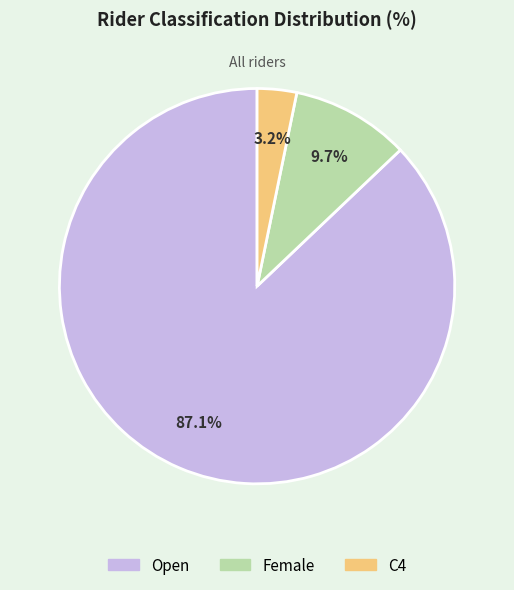

How many segments does this pie chart have?

3